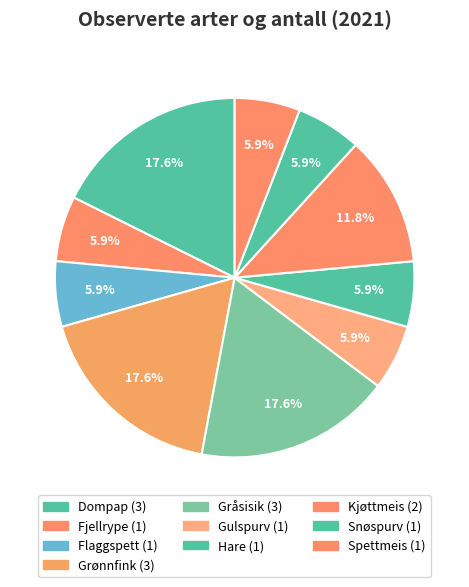

To the nearest percent, what percentage of the pie is Dompap?

18%